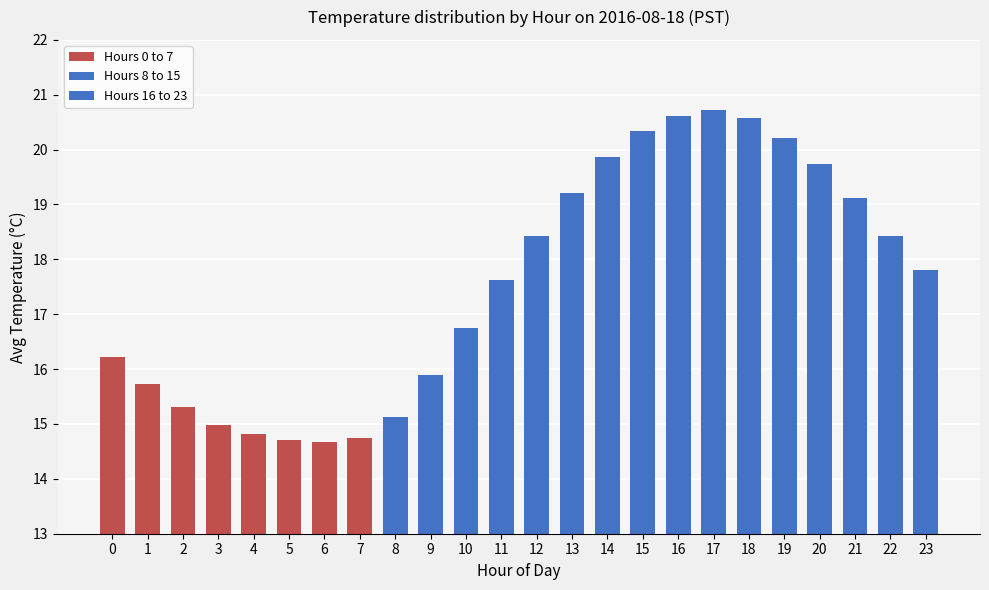

At 3, list the series in order from largest to smallest.

Hours 16 to 23, Hours 8 to 15, Hours 0 to 7